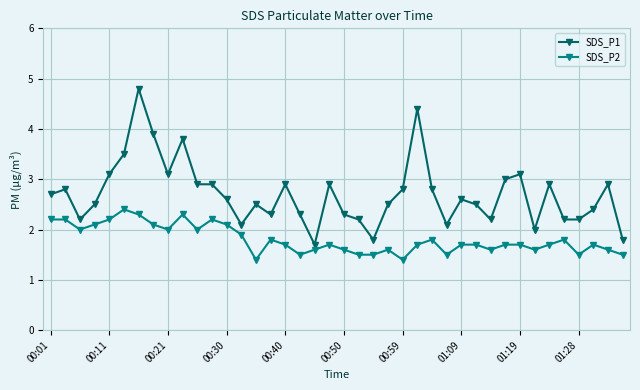

Which series has the largest range (max minus min)?

SDS_P1